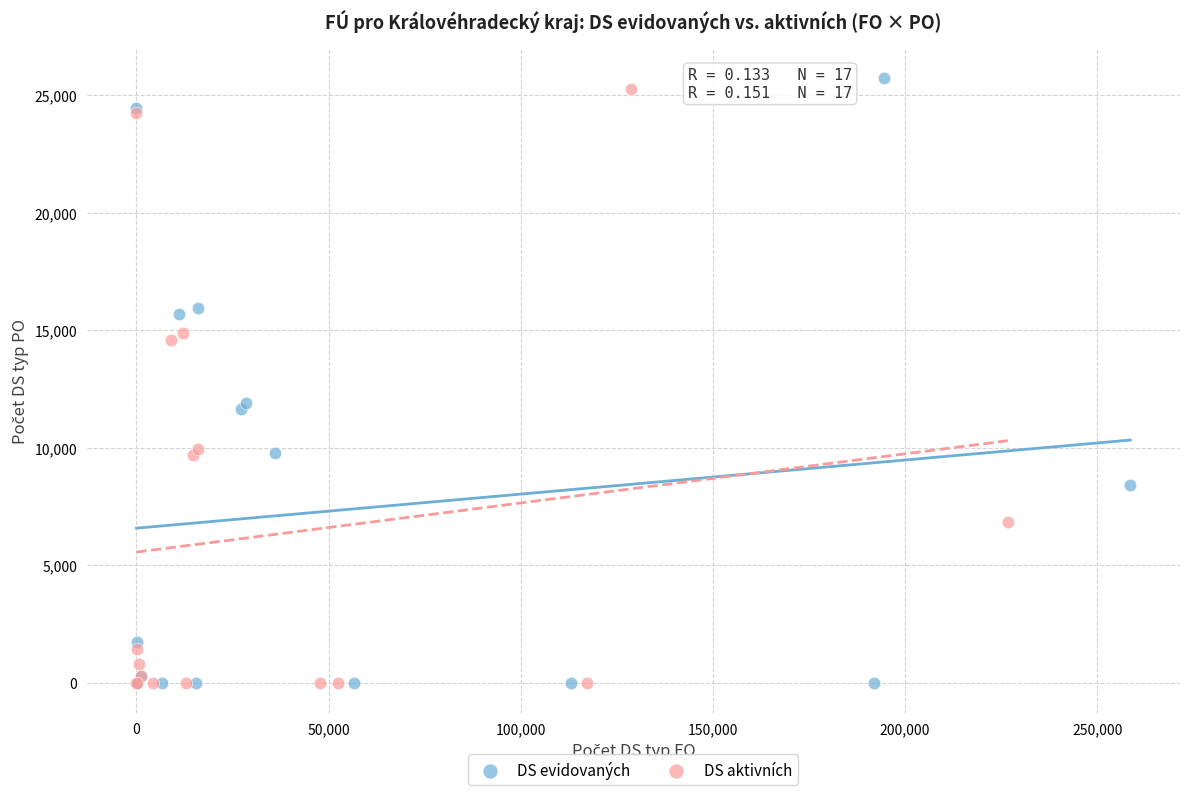

Which series contains the highest Y value?

DS evidovaných